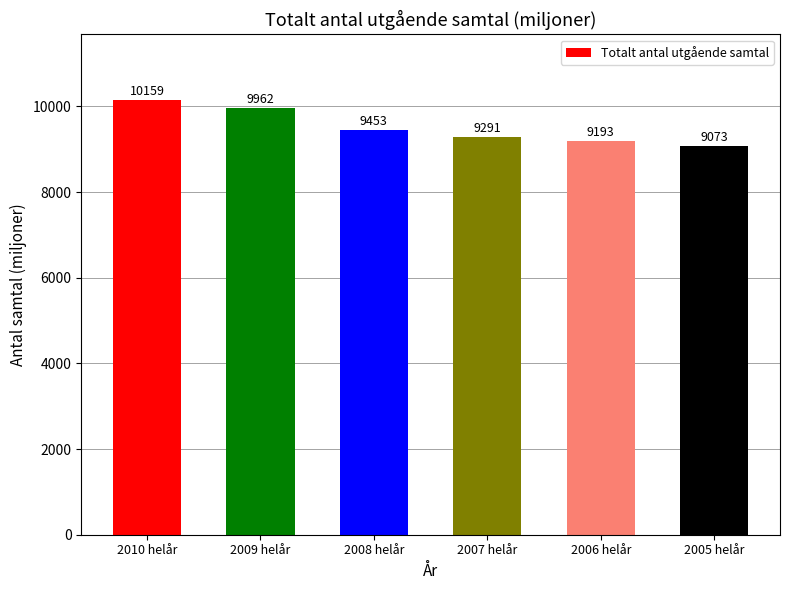

Between 2005 helår and 2008 helår, which is larger?

2008 helår